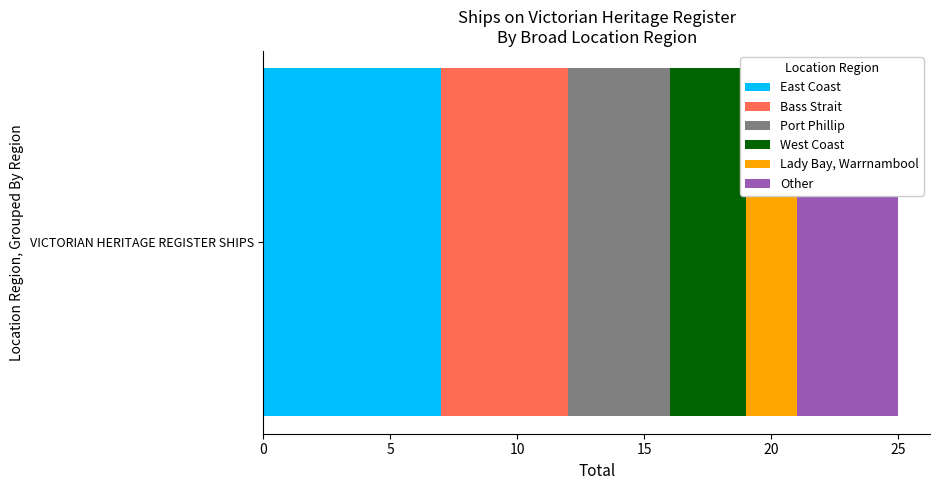

Is it true that East Coast equals 4 at VICTORIAN HERITAGE REGISTER SHIPS?

False